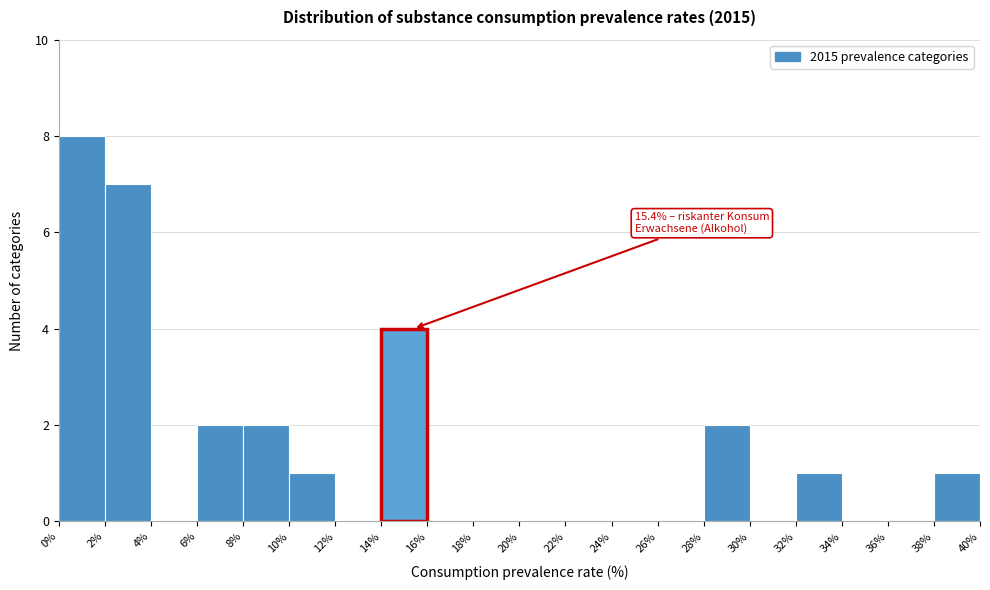

Over which range of the x-axis is the bar tallest?

0% to 2%